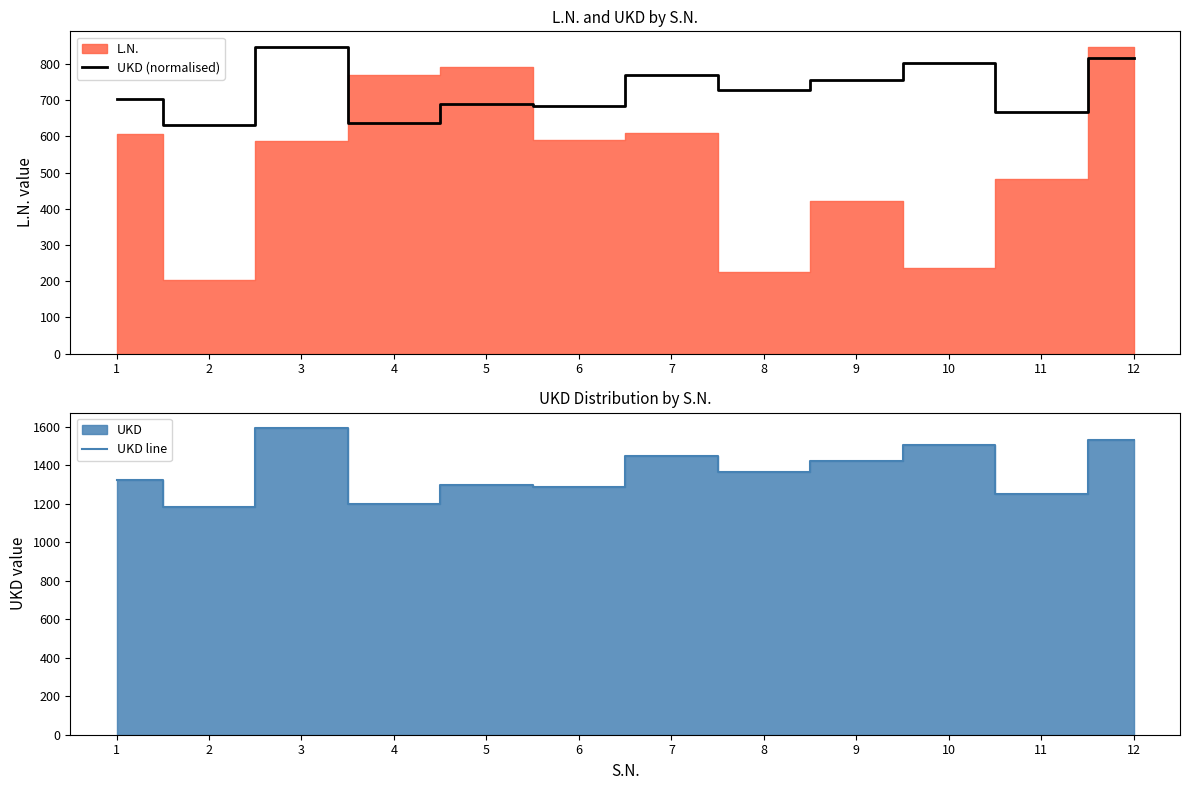

The UKD line series shows 1324.0 at 1. True or false?

True